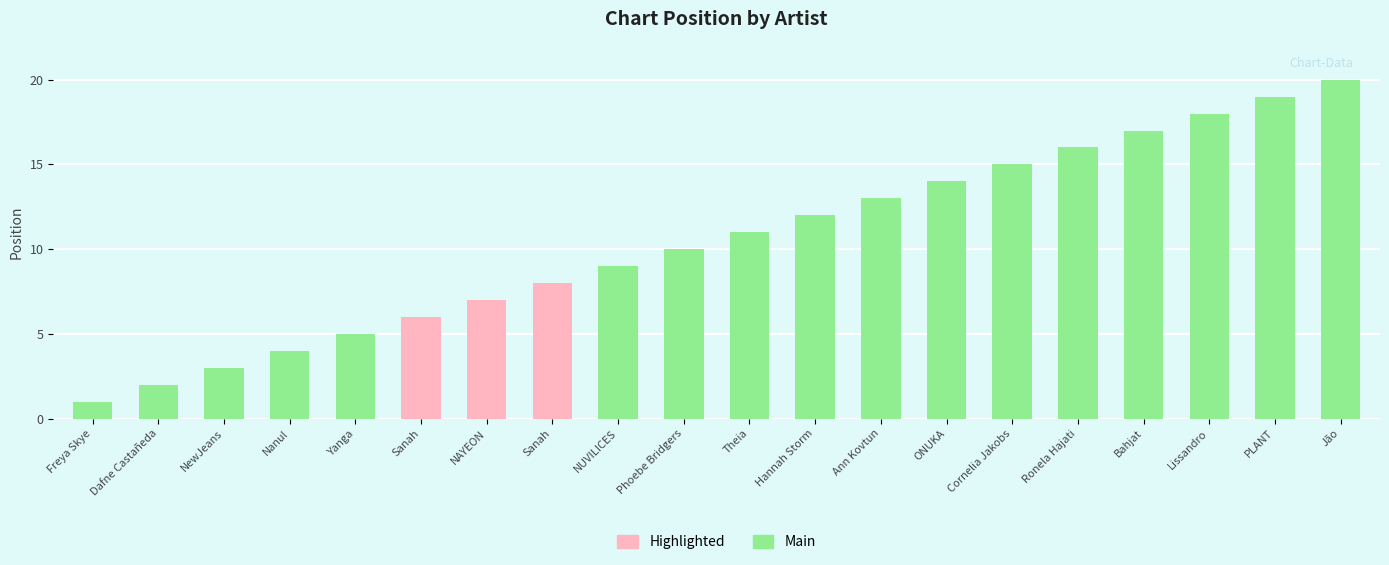

What is the ratio of the value at Jão to the value at Dafne Castañeda?

10.0